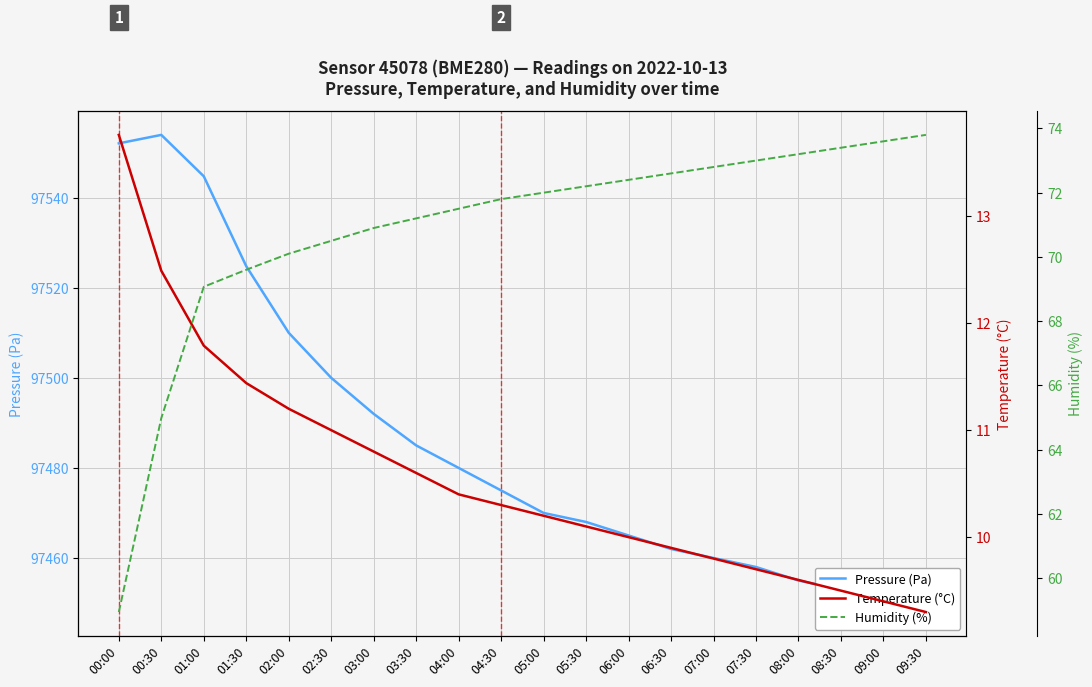

Reading left to right, extract all data points from this chart.

Pressure (Pa): 00:00=97552.1	00:30=97553.9	01:00=97544.8	01:30=97524.8	02:00=97510.0	02:30=97500.0	03:00=97492.0	03:30=97485.0	04:00=97480.0	04:30=97475.0	05:00=97470.0	05:30=97468.0	06:00=97465.0	06:30=97462.0	07:00=97460.0	07:30=97458.0	08:00=97455.0	08:30=97453.0	09:00=97450.0	09:30=97448.0
Temperature (°C): 00:00=13.8	00:30=12.5	01:00=11.8	01:30=11.4	02:00=11.2	02:30=11.0	03:00=10.8	03:30=10.6	04:00=10.4	04:30=10.3	05:00=10.2	05:30=10.1	06:00=10.0	06:30=9.9	07:00=9.8	07:30=9.7	08:00=9.6	08:30=9.5	09:00=9.4	09:30=9.3
Humidity (%): 00:00=58.9	00:30=65.0	01:00=69.1	01:30=69.6	02:00=70.1	02:30=70.5	03:00=70.9	03:30=71.2	04:00=71.5	04:30=71.8	05:00=72.0	05:30=72.2	06:00=72.4	06:30=72.6	07:00=72.8	07:30=73.0	08:00=73.2	08:30=73.4	09:00=73.6	09:30=73.8